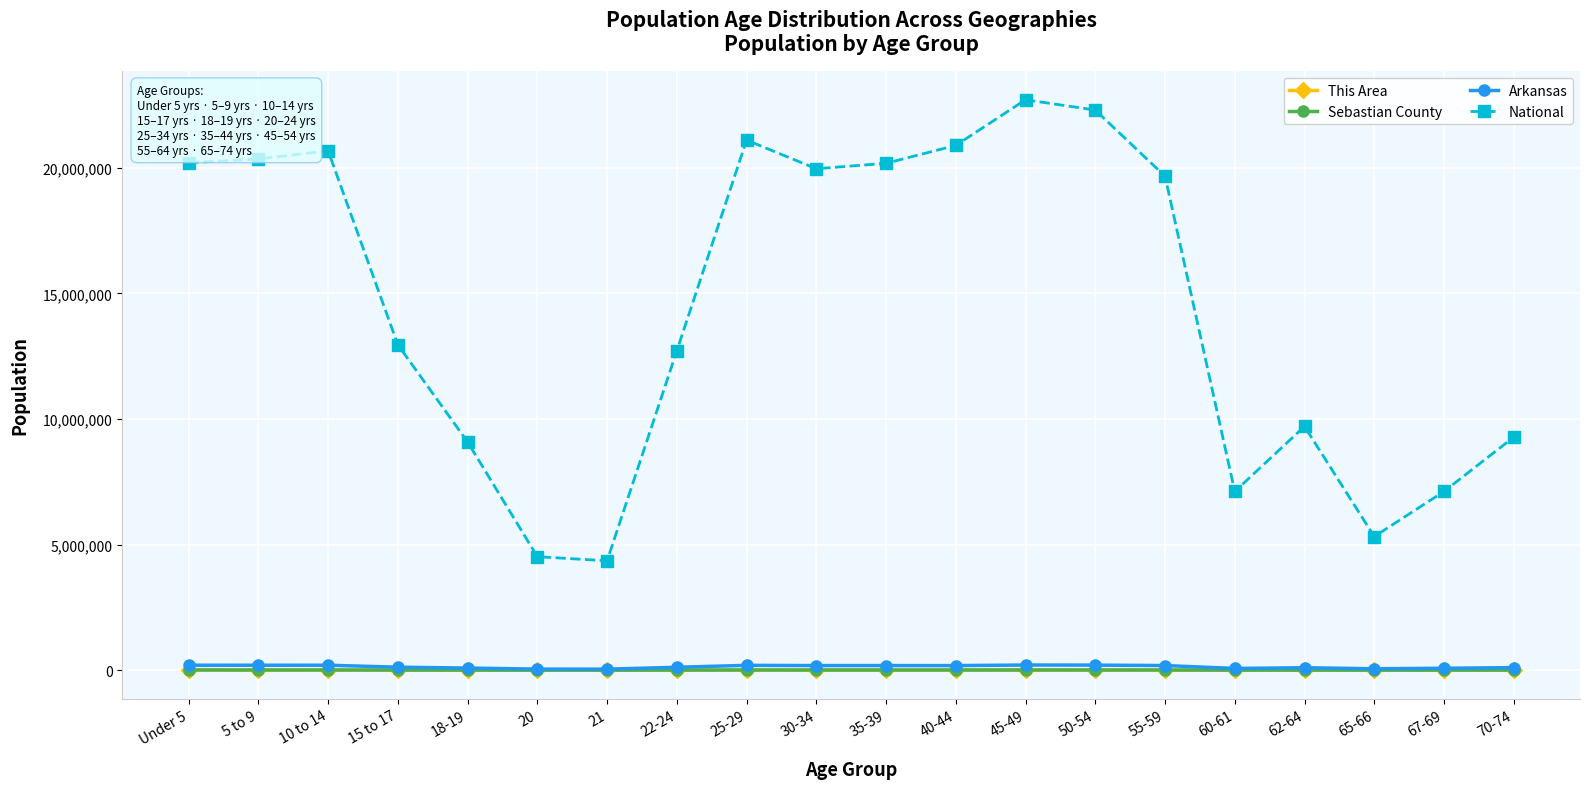

What is the difference between the maximum and minimum values in the National series?

18354297